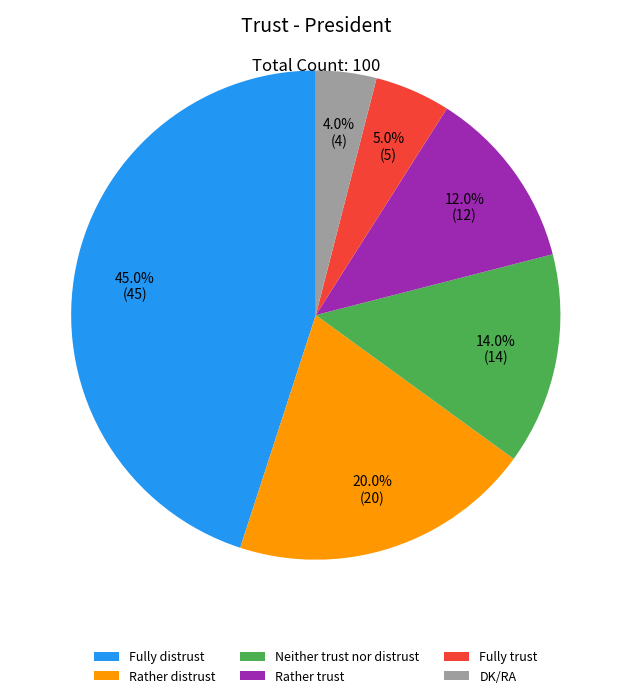

Which slice is the smallest?

DK/RA